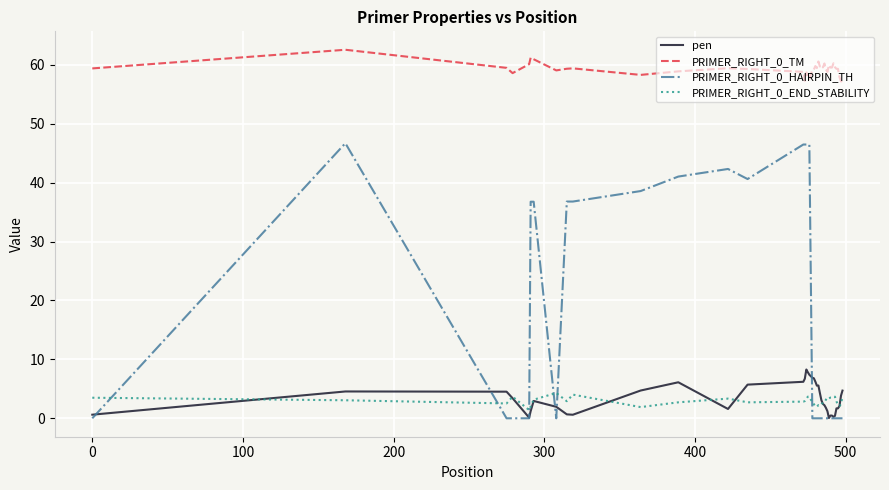

True or false: PRIMER_RIGHT_0_TM and pen cross at least once.

False